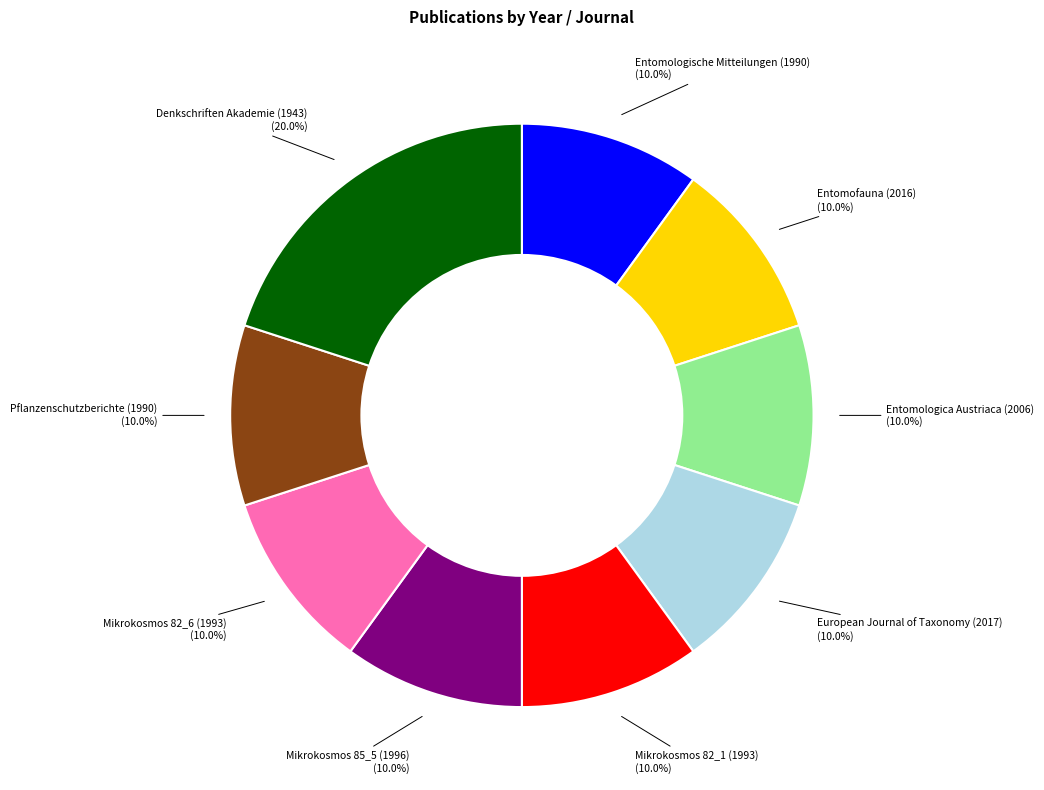

Is there a majority slice in this chart?

No